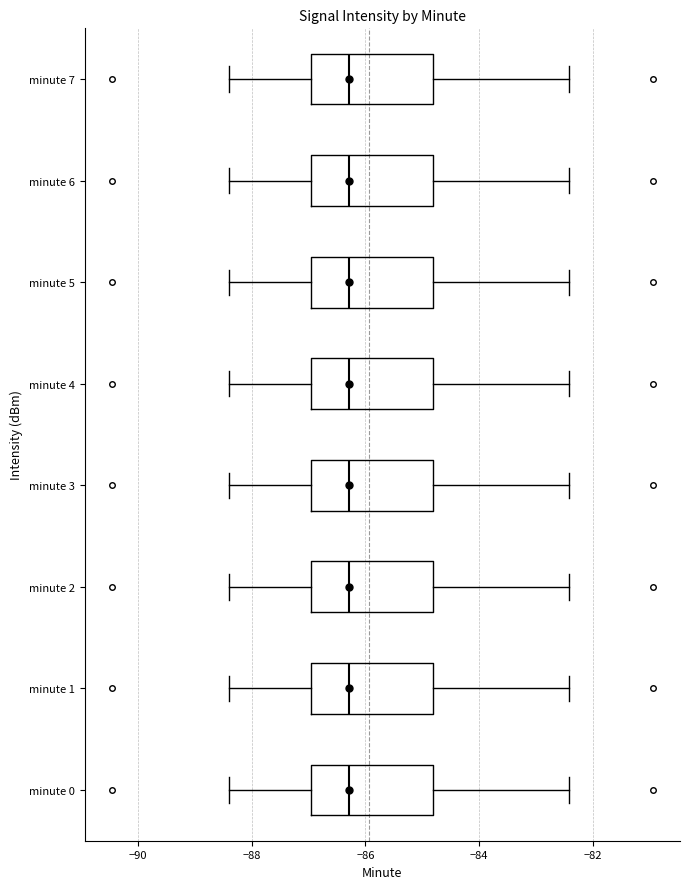

Where does the right whisker of the box for minute 6 end on the x-axis? The values are not printed on the chart, so give them approximately, as read against the axis.

-82.4